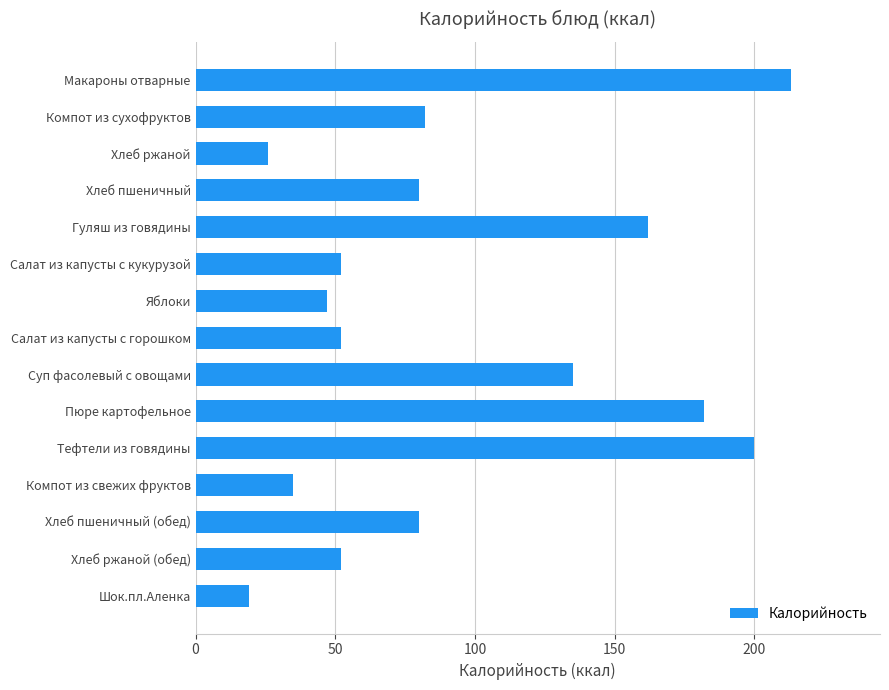

Between Пюре картофельное and Шок.пл.Аленка, which is larger?

Пюре картофельное